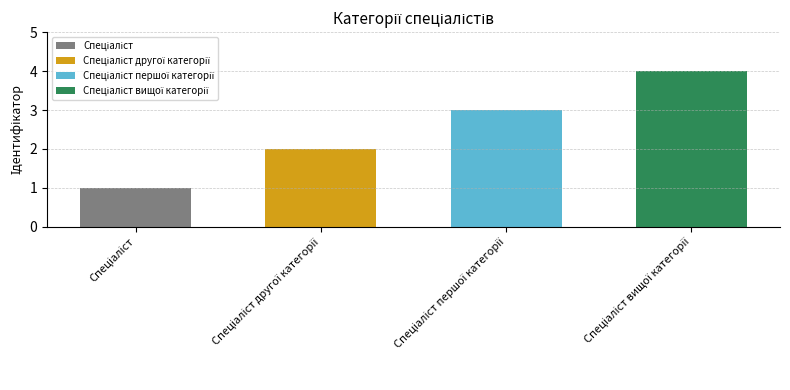

What is the difference between the values at Спеціаліст and Спеціаліст вищої категорії?

3